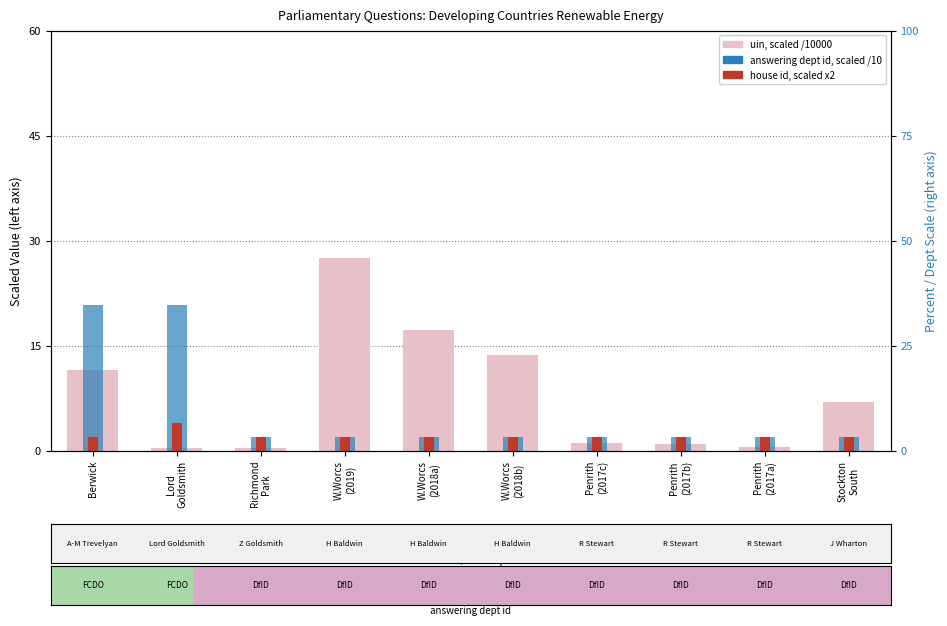

What is the difference between the maximum and minimum values in the answering dept id (scaled /10) series?

18.8